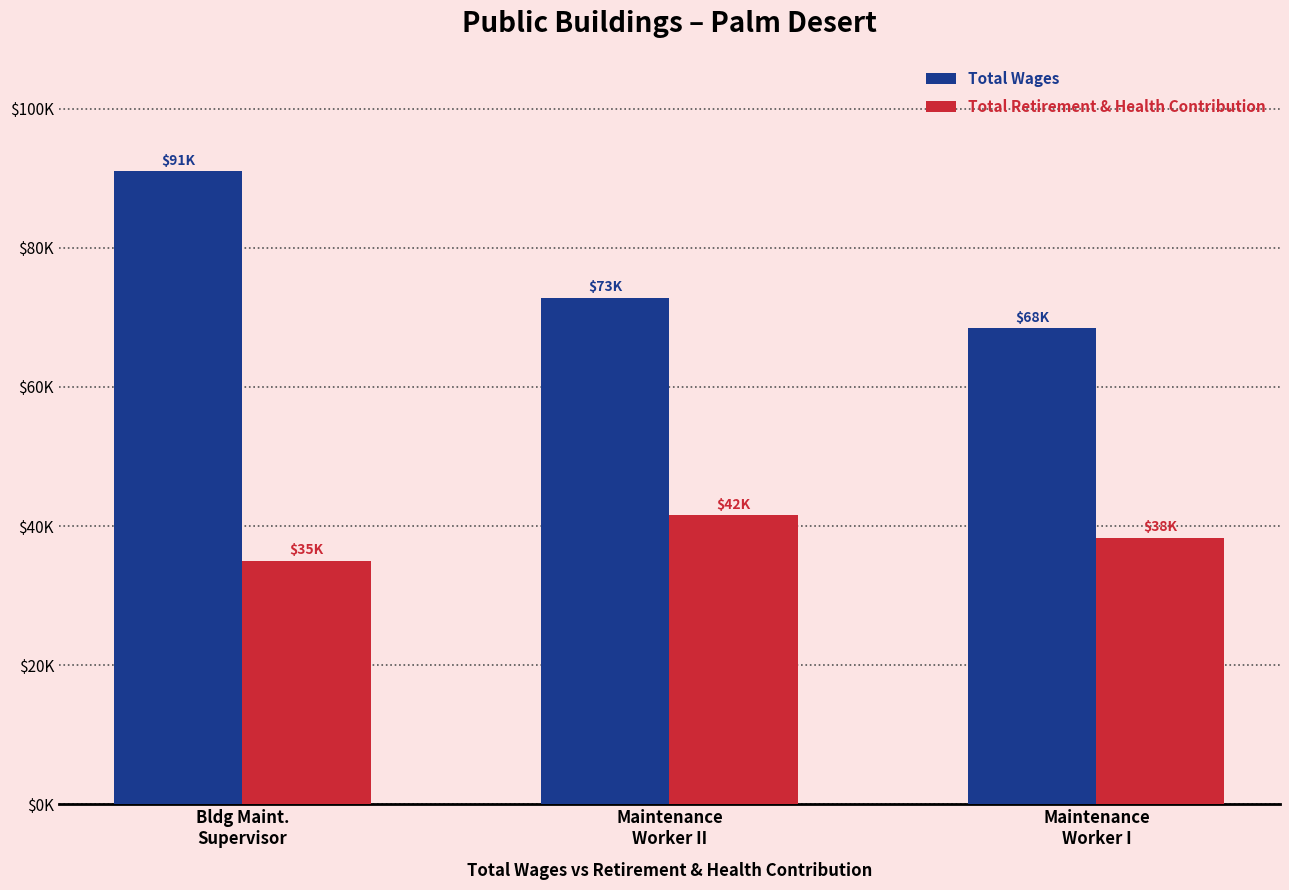

What are all the series names shown in the legend?

Total Wages, Total Retirement & Health Contribution